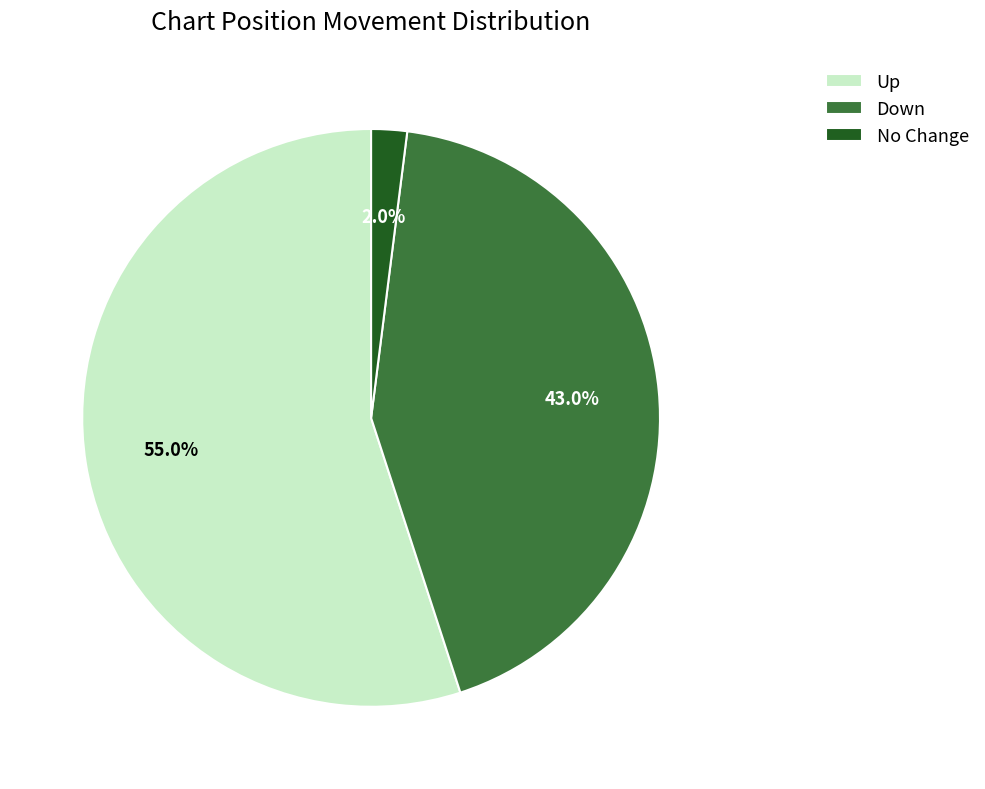

Between No Change and Down, which is larger?

Down